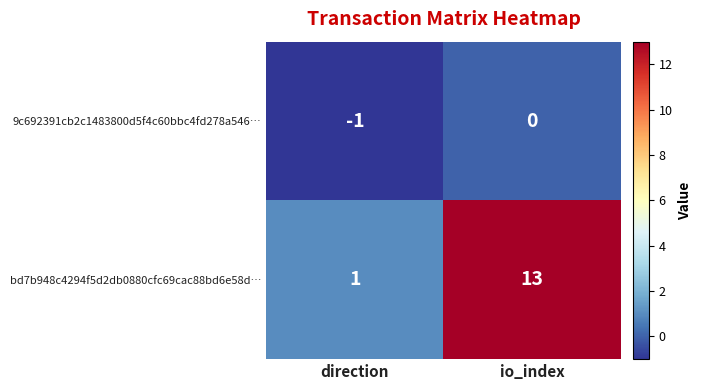

What is the maximum value shown in the chart?

13